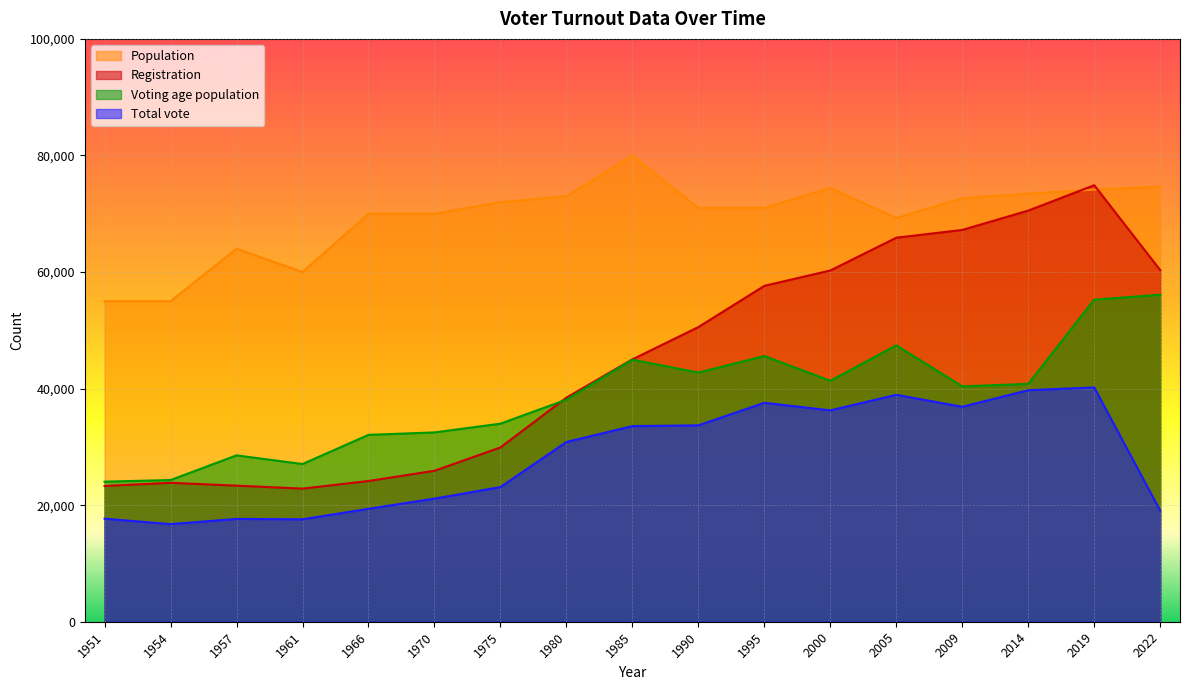

What is the sum of all Voting age population values?

655166